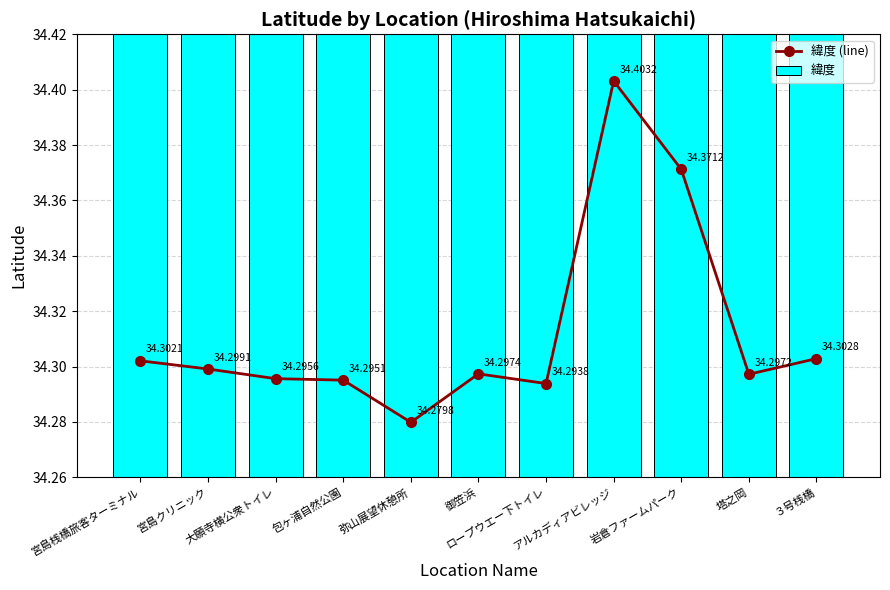

Reading right to left, what are all the values shown in this chart?

緯度 (line): 34.3	34.3	34.4	34.4	34.3	34.3	34.3	34.3	34.3	34.3	34.3
緯度: 34.3	34.3	34.4	34.4	34.3	34.3	34.3	34.3	34.3	34.3	34.3